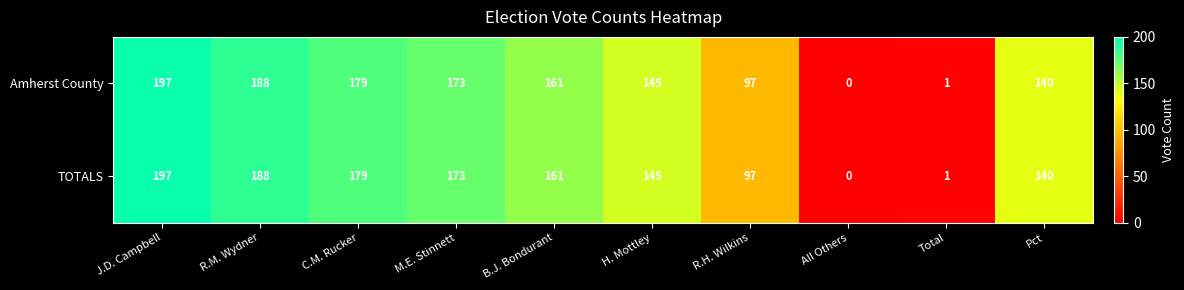

At which label is TOTALS closest to 98?

R.H. Wilkins